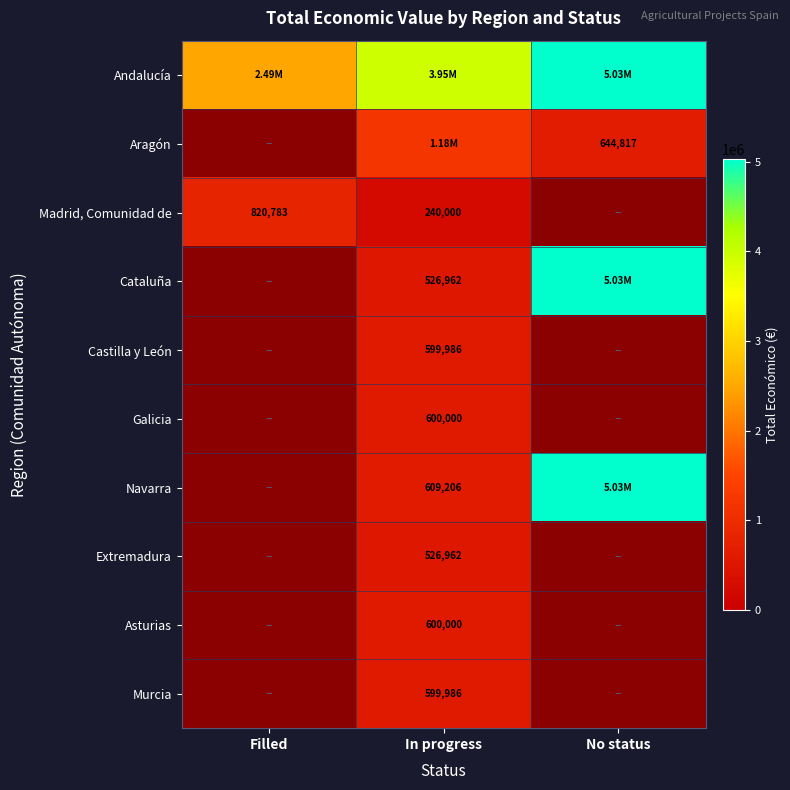

Which series has the largest range (max minus min)?

Andalucía